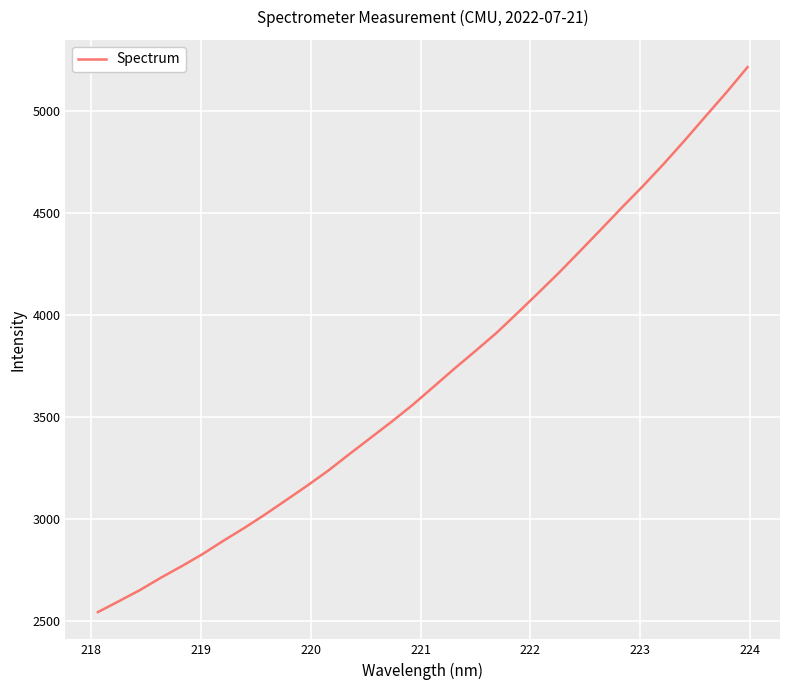

What is the difference between the maximum and minimum values?

2676.2